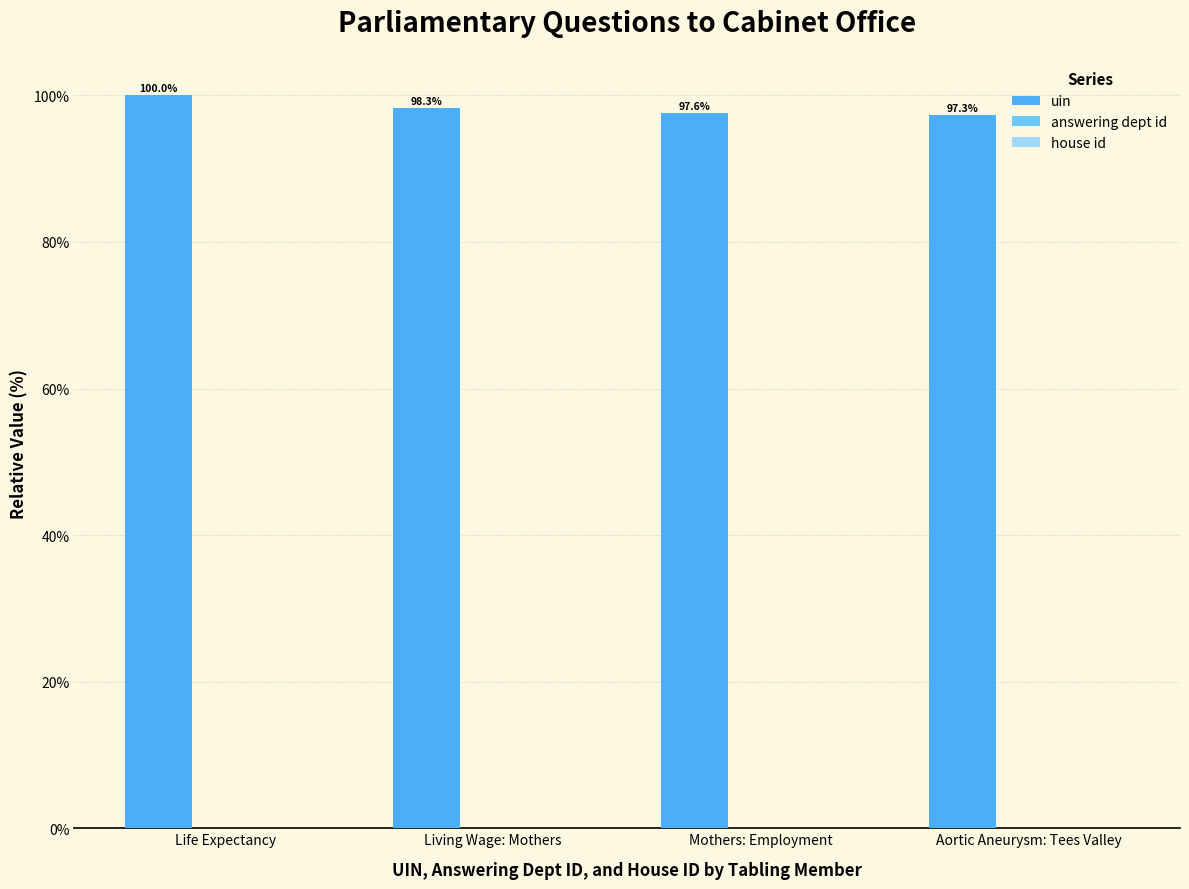

At which label does uin first exceed 98?

Life Expectancy